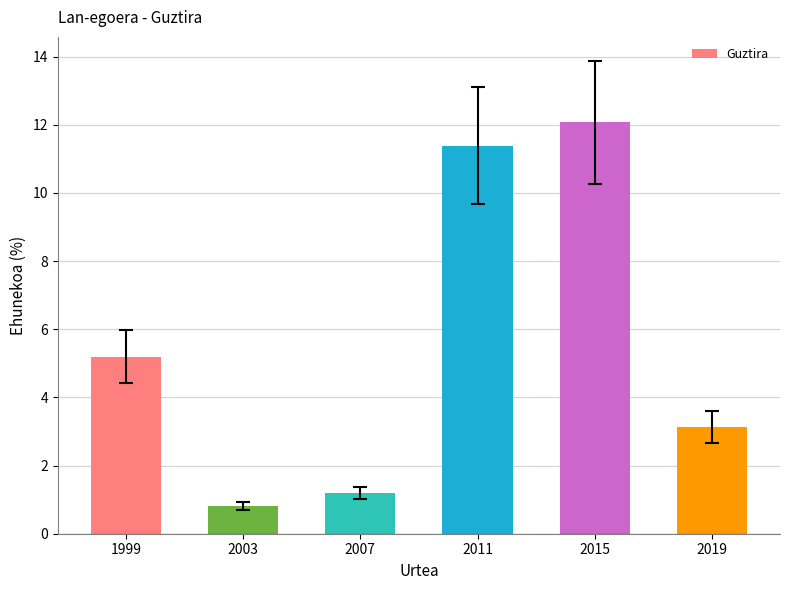

Reading right to left, extract all data points from this chart.

3.1	12.1	11.4	1.2	0.8	5.2